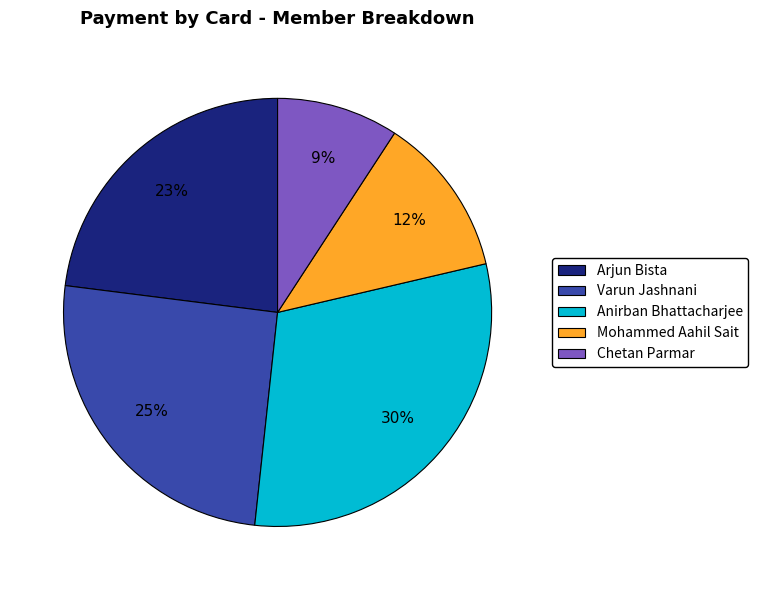

Count the number of slices in the pie.

5